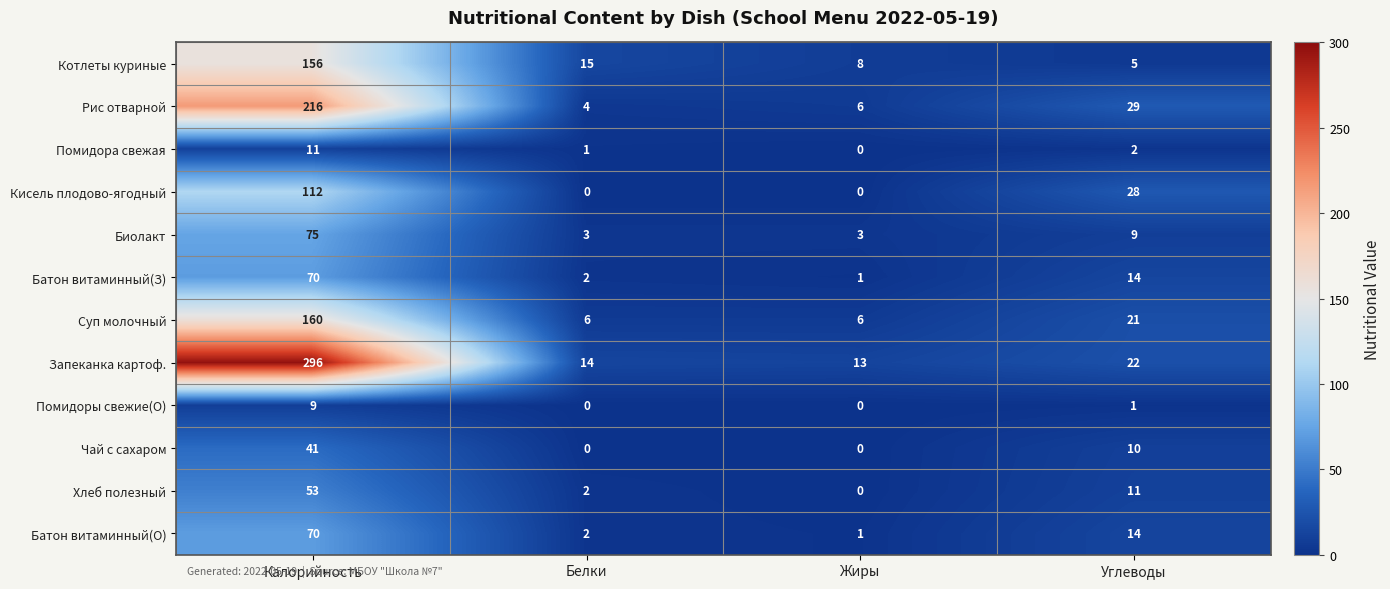

At how many categories does at least one series exceed 156?

1